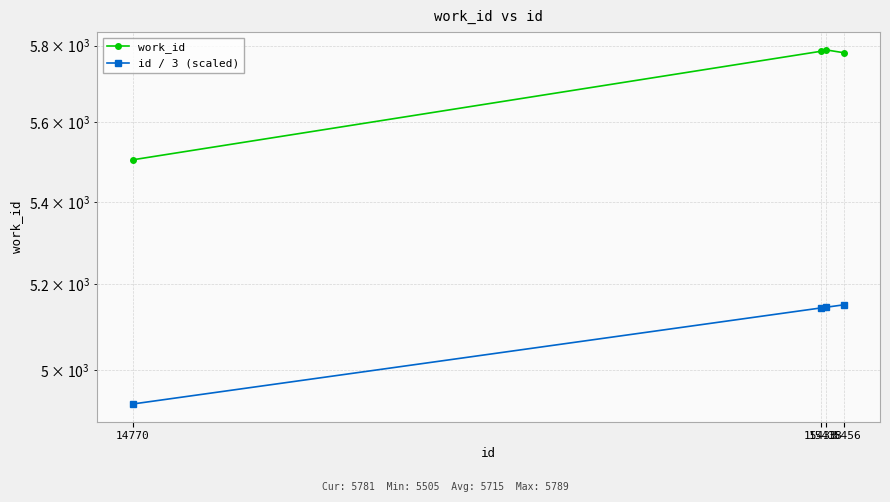

List the series in order of their overall mean, lowest first.

id / 3 (scaled), work_id